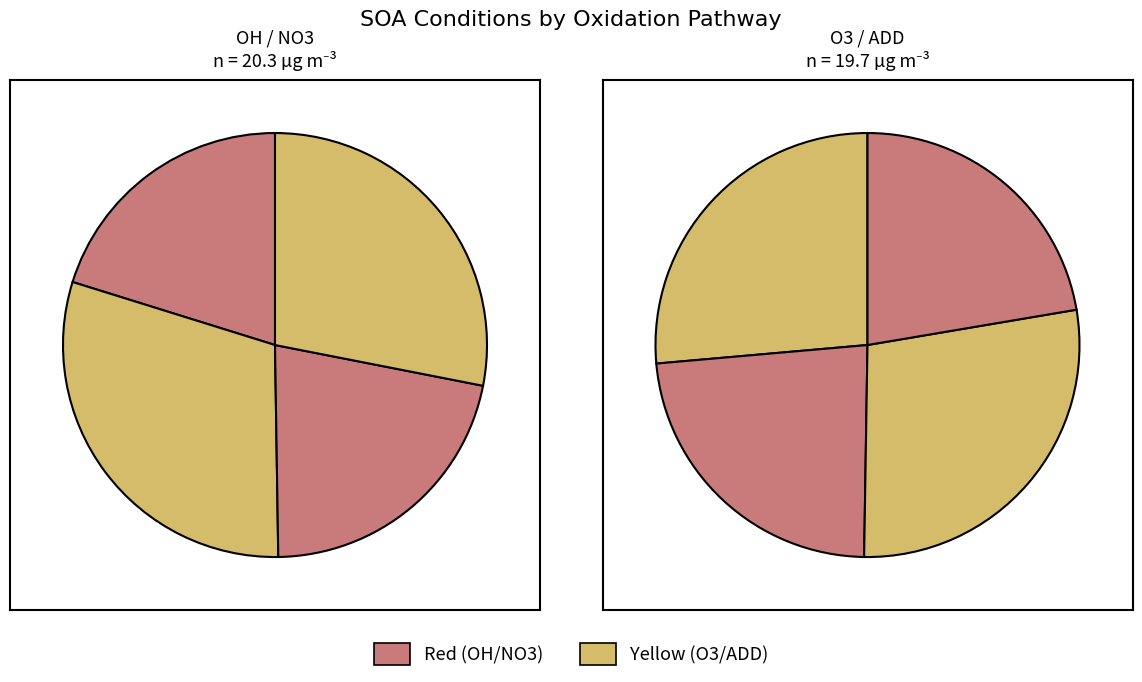

Combined, do OH NO and ADD1 account for over 50%?

No